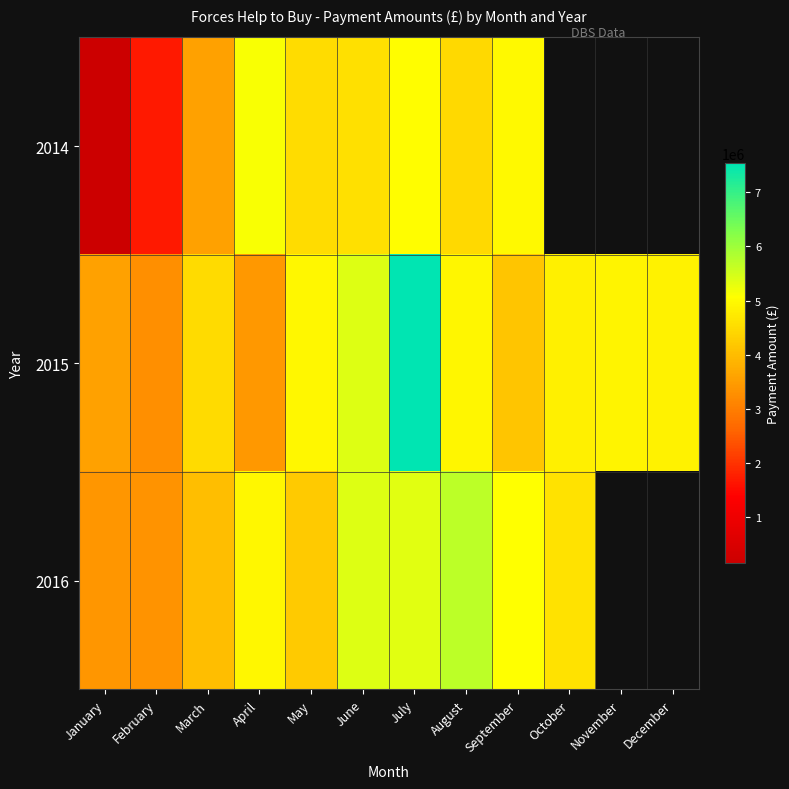

Rank the series by their average value, from lowest to highest.

2014, 2015, 2016